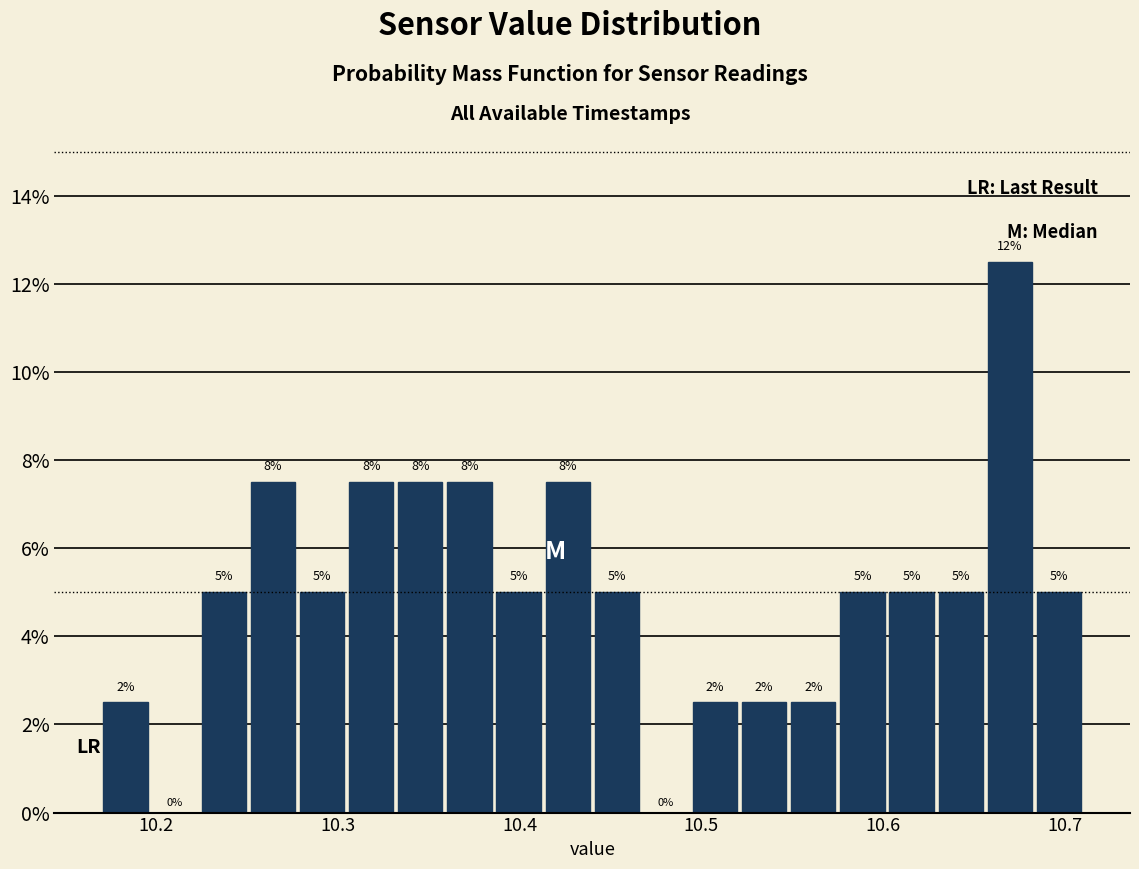

Around what value on the x-axis is the tallest bar? Give the approximate position of its centre, as read against the axis.

10.67